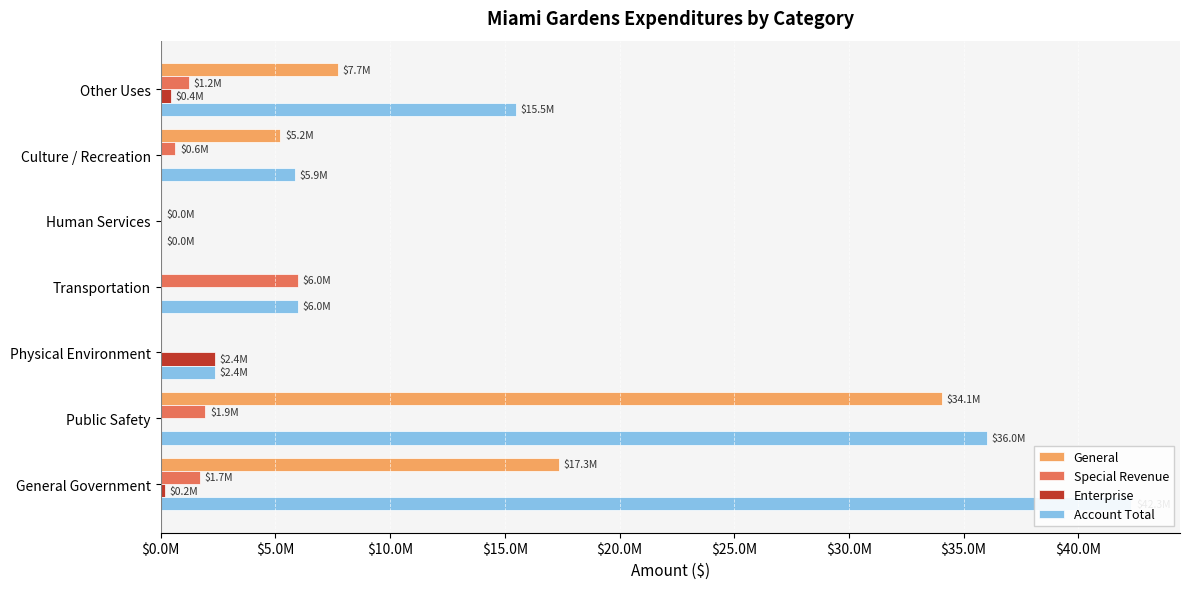

What is the average value of the Enterprise series?

427195